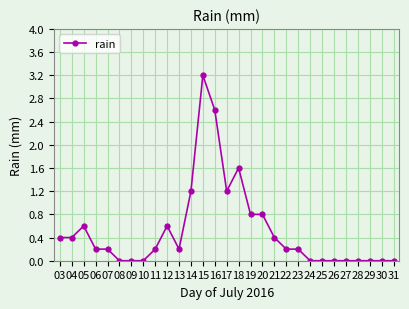

The chart shows a value of 0.4 at 22. True or false?

False